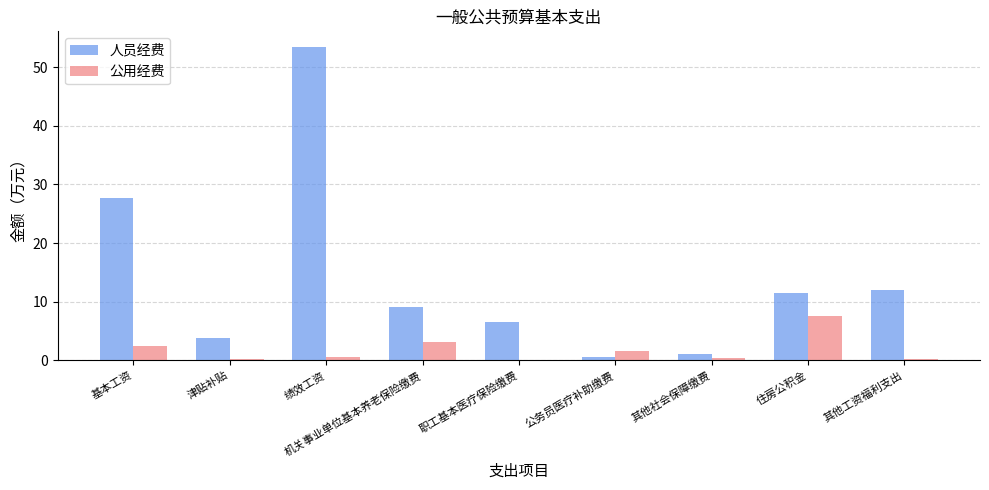

Which series has the widest spread of values?

人员经费